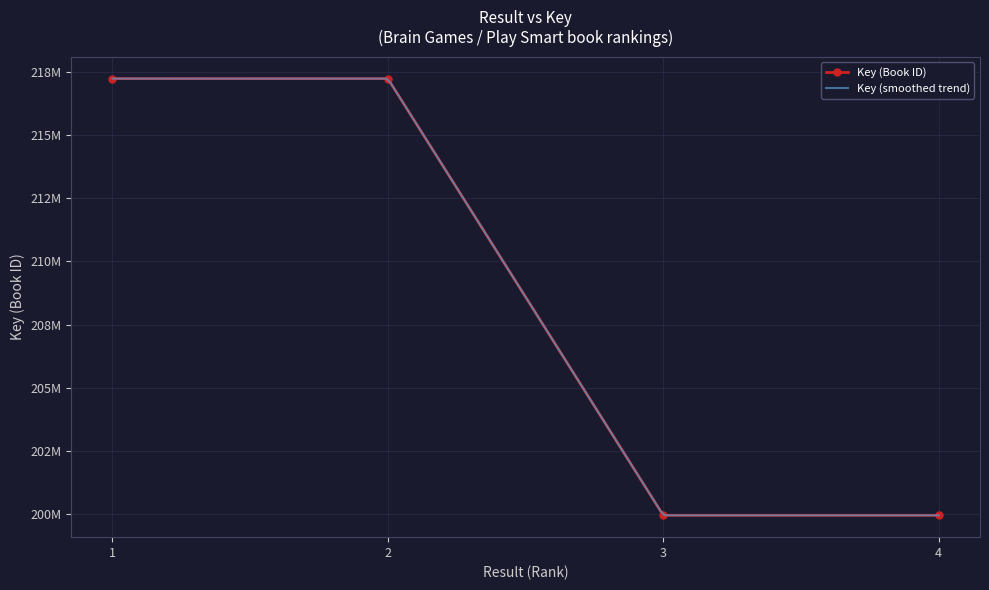

Where is the first local minimum?

3